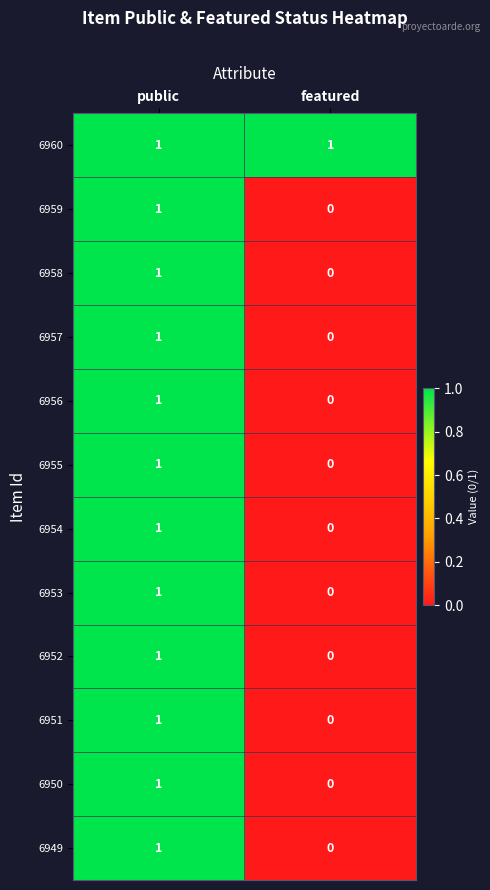

Reading left to right, transcribe all the data shown in this chart.

6960: public=1	featured=1
6959: public=1	featured=0
6958: public=1	featured=0
6957: public=1	featured=0
6956: public=1	featured=0
6955: public=1	featured=0
6954: public=1	featured=0
6953: public=1	featured=0
6952: public=1	featured=0
6951: public=1	featured=0
6950: public=1	featured=0
6949: public=1	featured=0